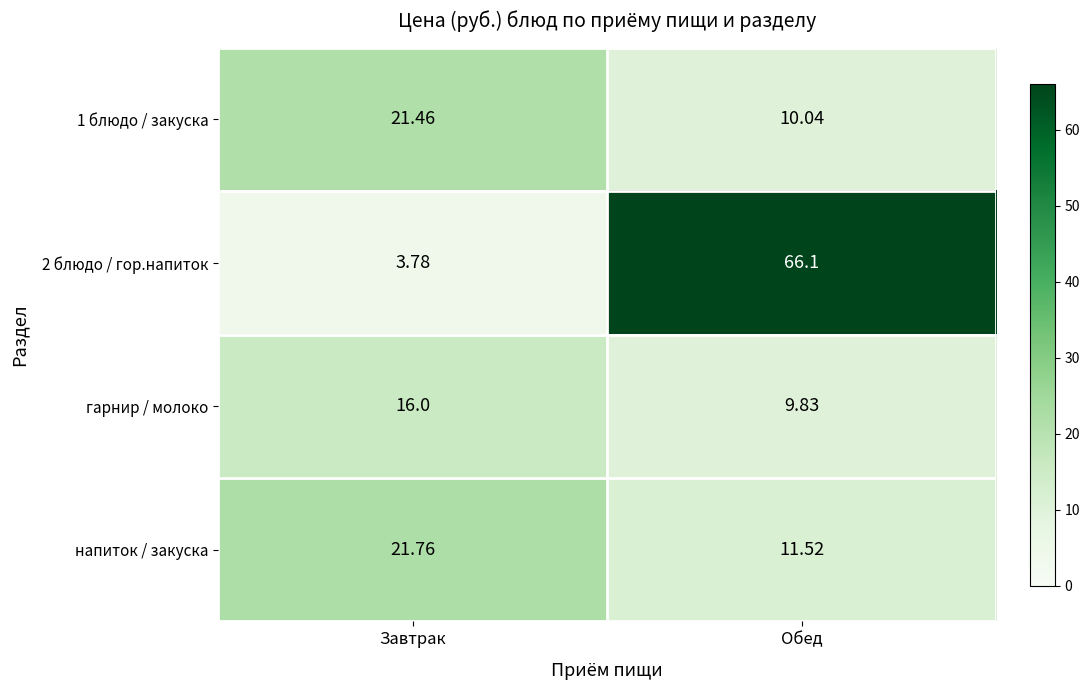

Is the value of 2 блюдо / гор.напиток at Обед greater than the value of напиток / закуска at Завтрак?

Yes